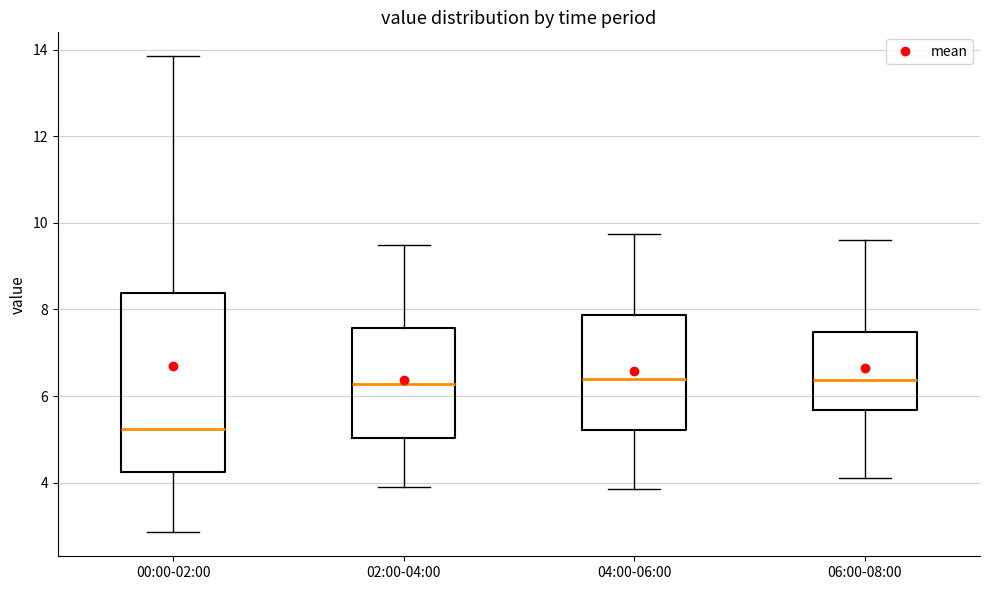

Where does the median line of the box for 00:00-02:00 sit on the y-axis? The values are not printed on the chart, so give them approximately, as read against the axis.

5.2